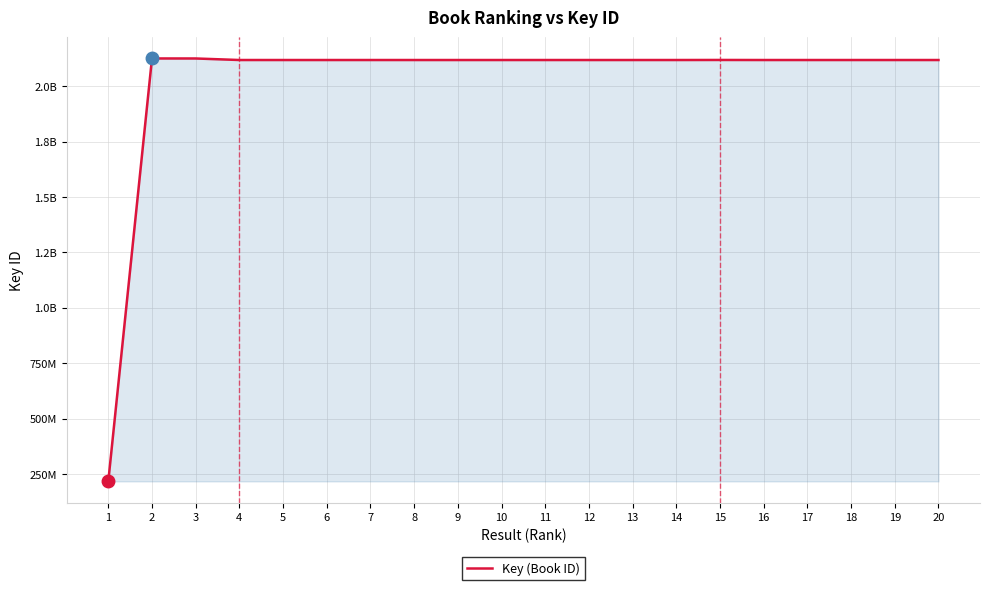

Does the chart have visible grid lines?

Yes